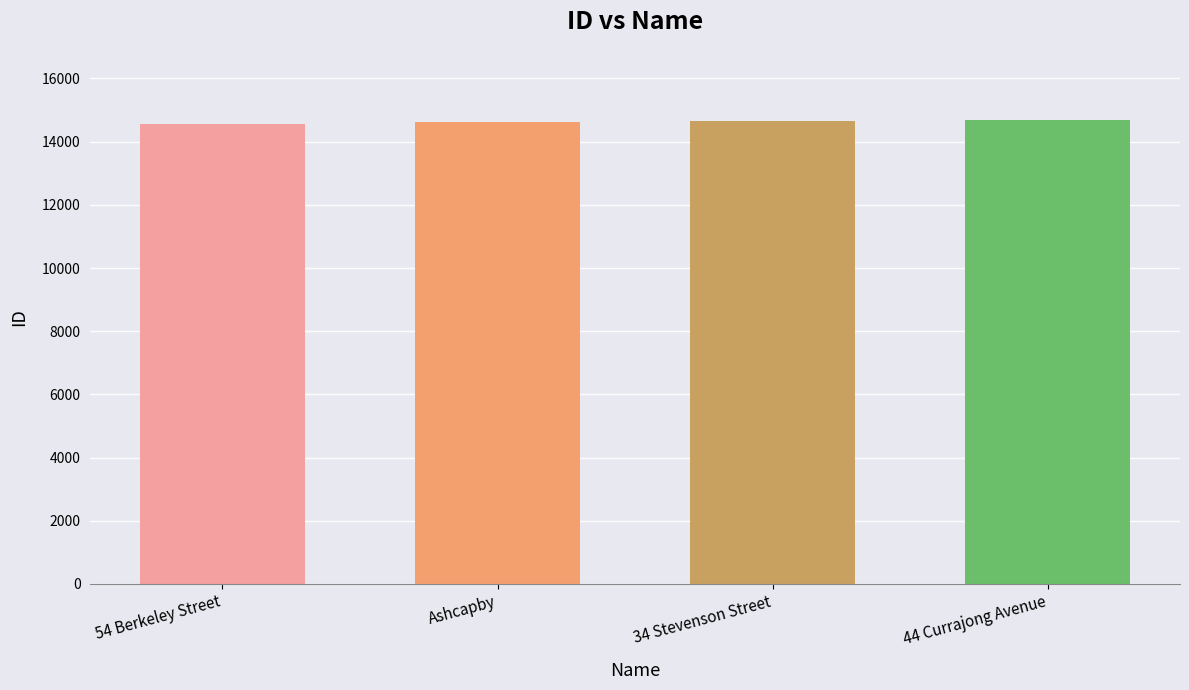

What is the difference between the maximum and minimum values?

154